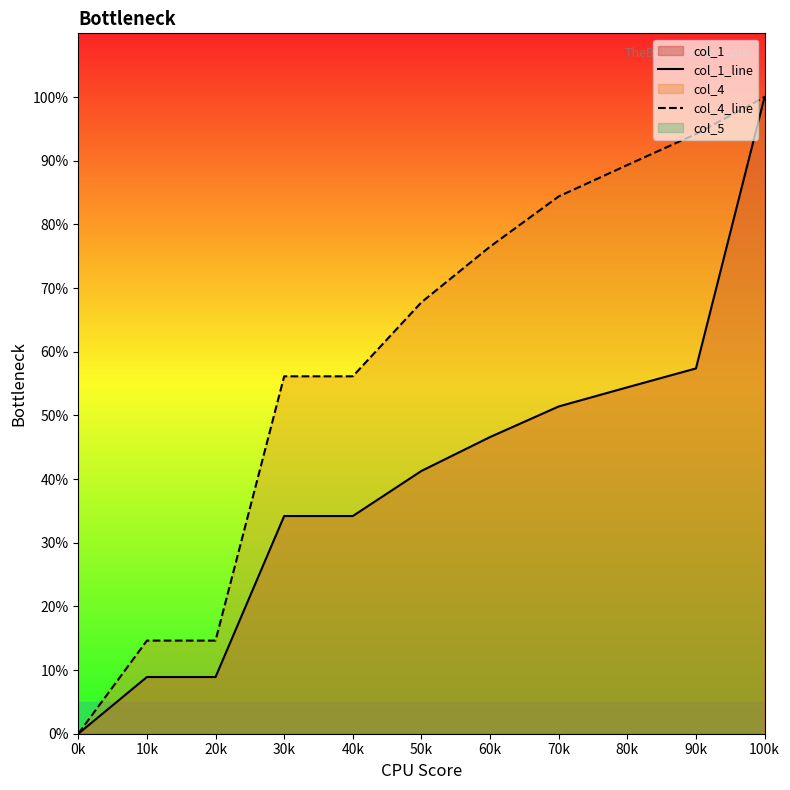

Which series has the largest total across all categories?

col_4_line